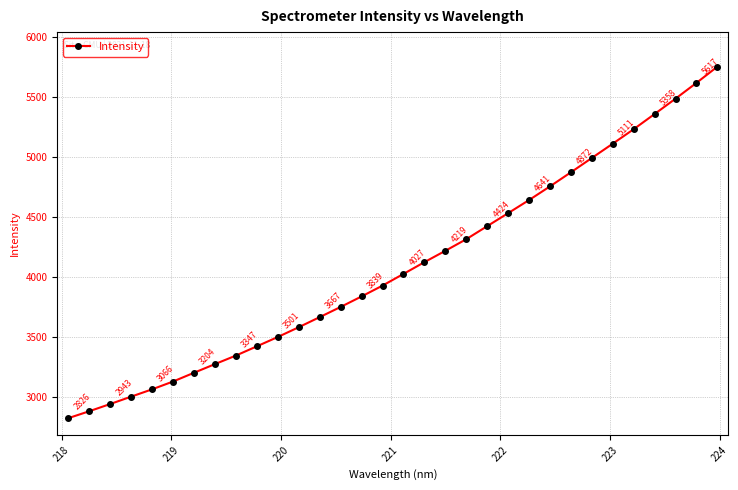

How many lines are shown in the chart?

1